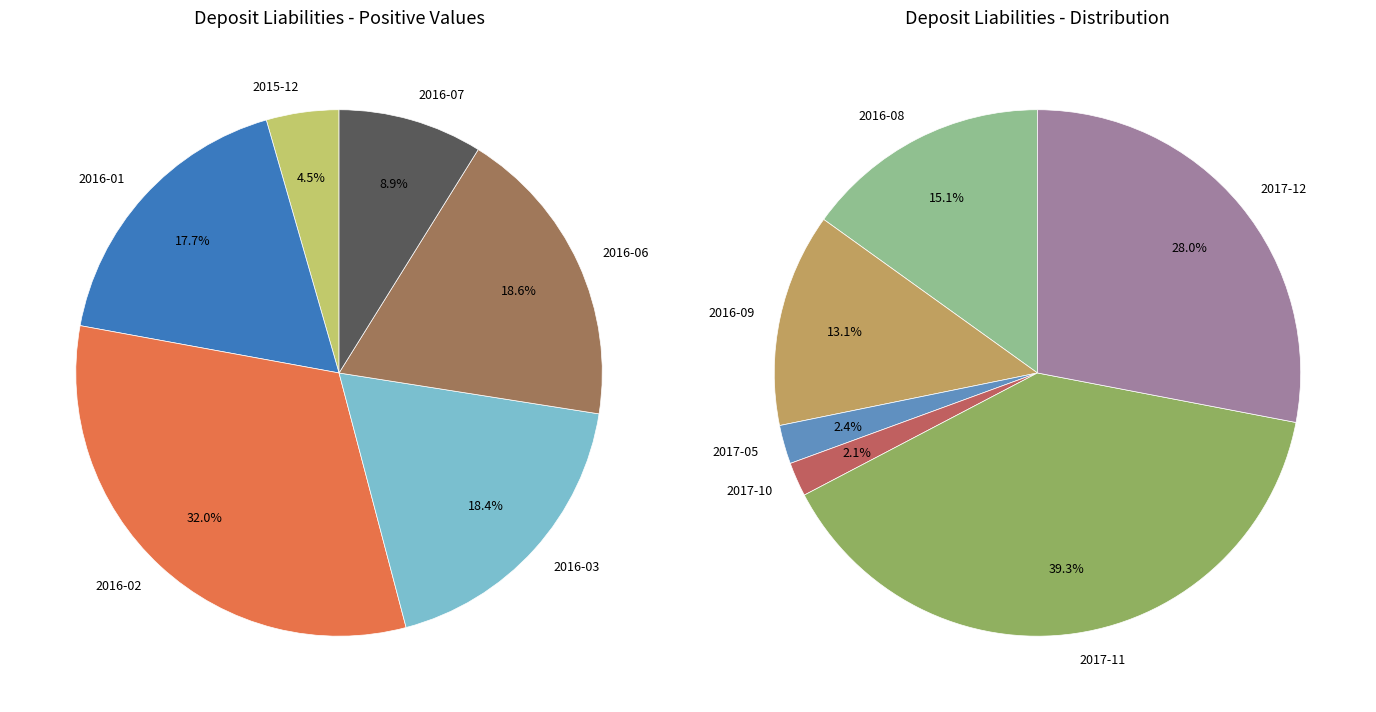

How many slices are in this pie chart?

12